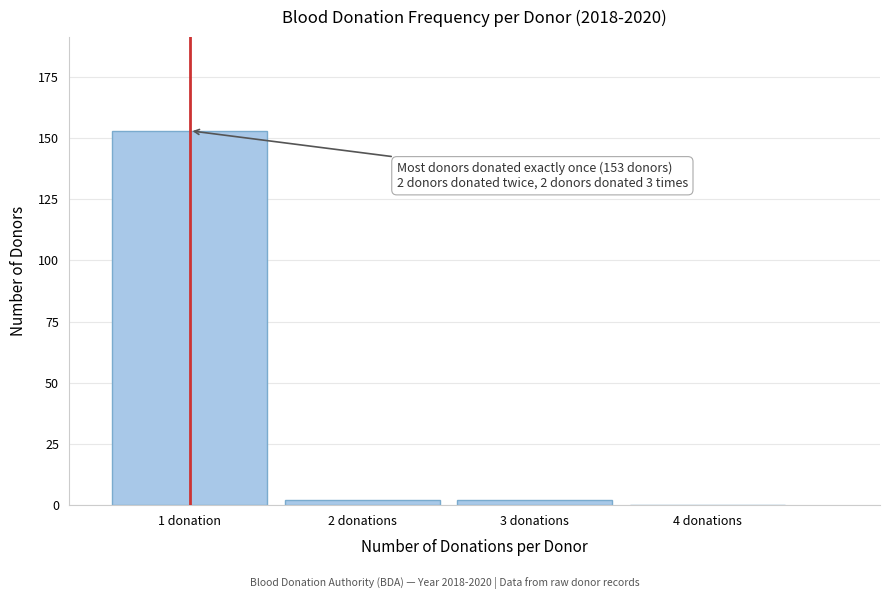

Reading left to right, what are all the values shown in this chart?

1 donation=153	2 donations=2	3 donations=2	4 donations=0